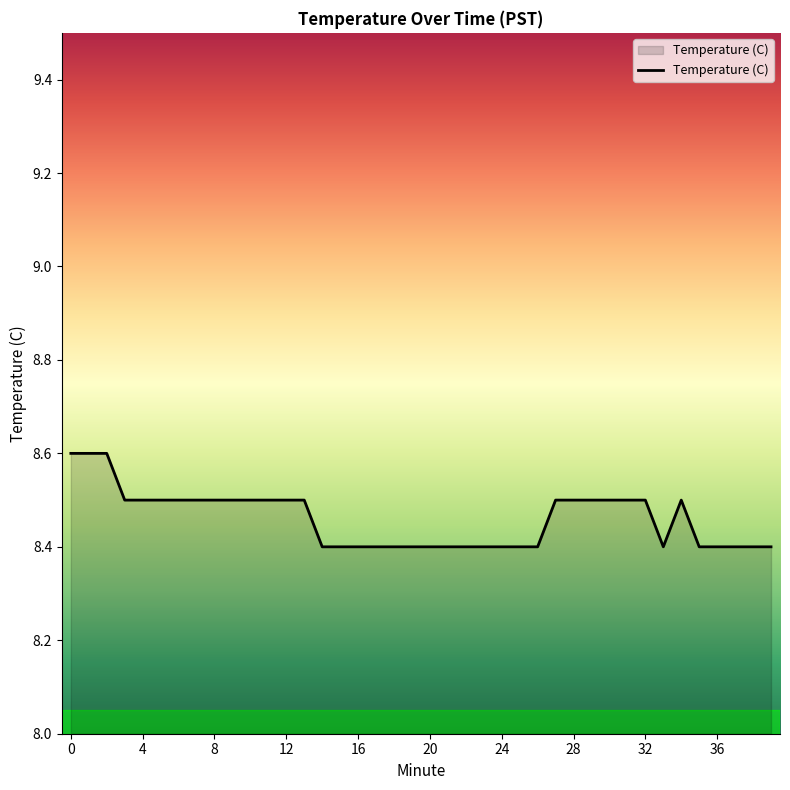

What is the maximum value shown in the chart?

8.6